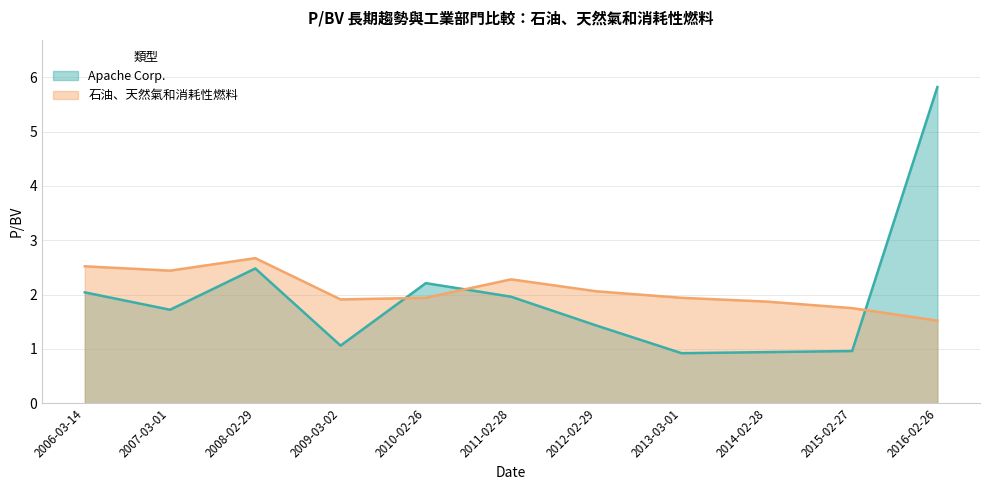

What is the label of the 10th point from the right?

2007-03-01